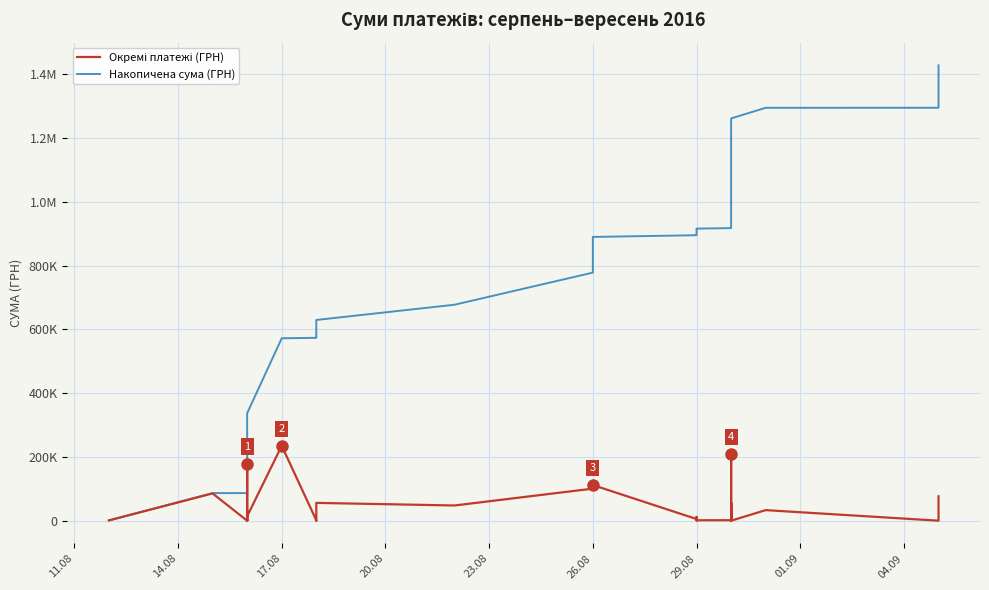

Reading right to left, transcribe all the data shown in this chart.

Окремі платежі (ГРН): 76602.6	34131.1	22320.0	115.0	33257.9	130.0	115.0	5019.6	56165.6	13391.5	4172.6	209531.6	787.6	53466.1	1239.1	1668.6	1500.8	2642.9	3565.0	11891.7	1066.0	5381.8	111918.0	100677.2	47830.8	55979.5	23.2	1434.5	235124.7	13870.0	179350.0	15023.9	9840.0	295.0	30355.7	50.0	1640.1	29.4	85650.0	998.2
Накопичена сума (ГРН): 1428252.1	1351649.5	1317518.4	1295198.4	1295083.4	1261825.5	1261695.5	1261580.4	1256560.8	1200395.2	1187003.7	1182831.1	973299.5	972511.9	919045.8	917806.8	916138.2	914637.4	911994.5	908429.5	896537.8	895471.8	890090.1	778172.1	677494.9	629664.1	573684.6	573661.4	572227.0	337102.3	323232.3	143882.3	128858.4	119018.4	118723.4	88367.7	88317.7	86677.6	86648.2	998.2